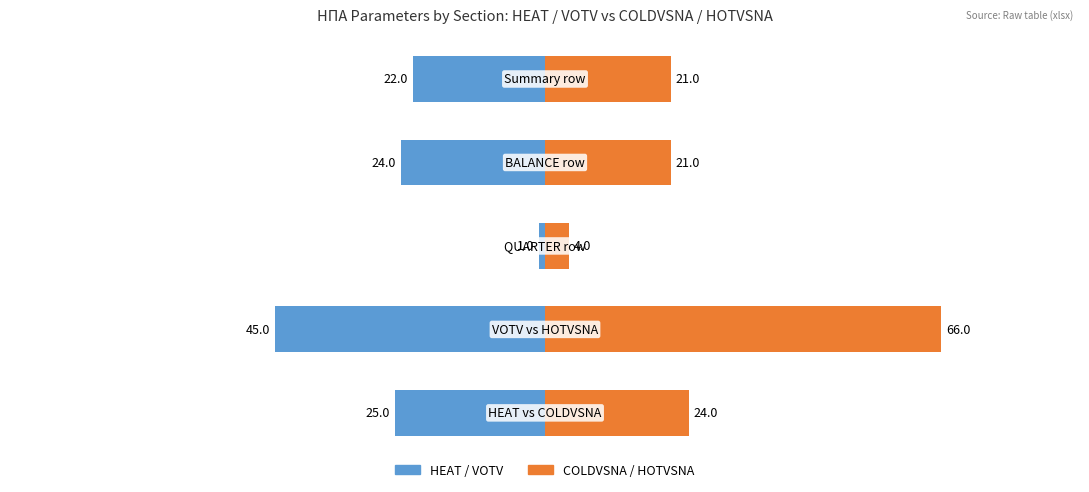

How many values in the HEAT / VOTV series are below -24?

2